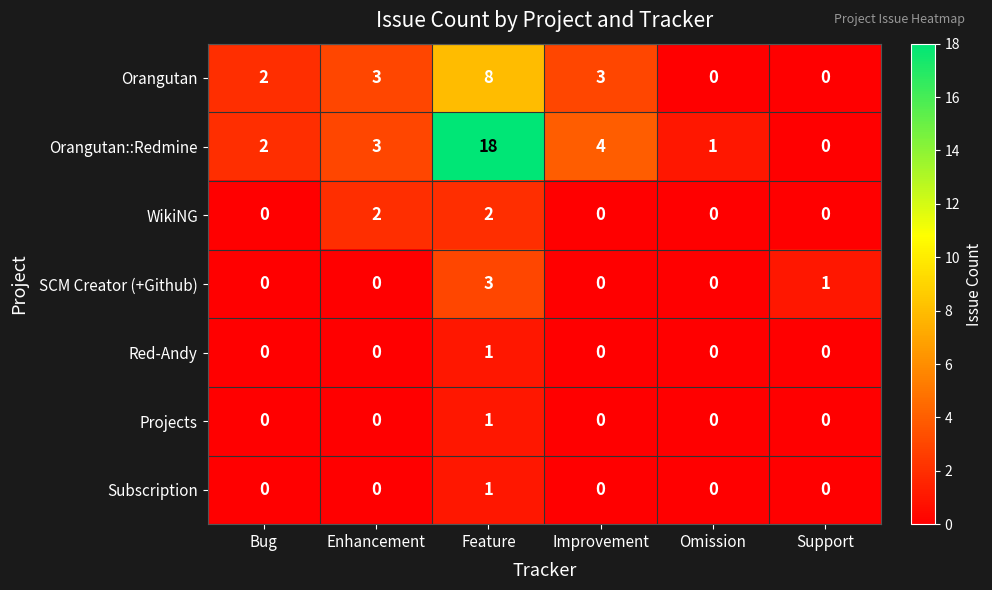

How many categories are shown in the chart?

6